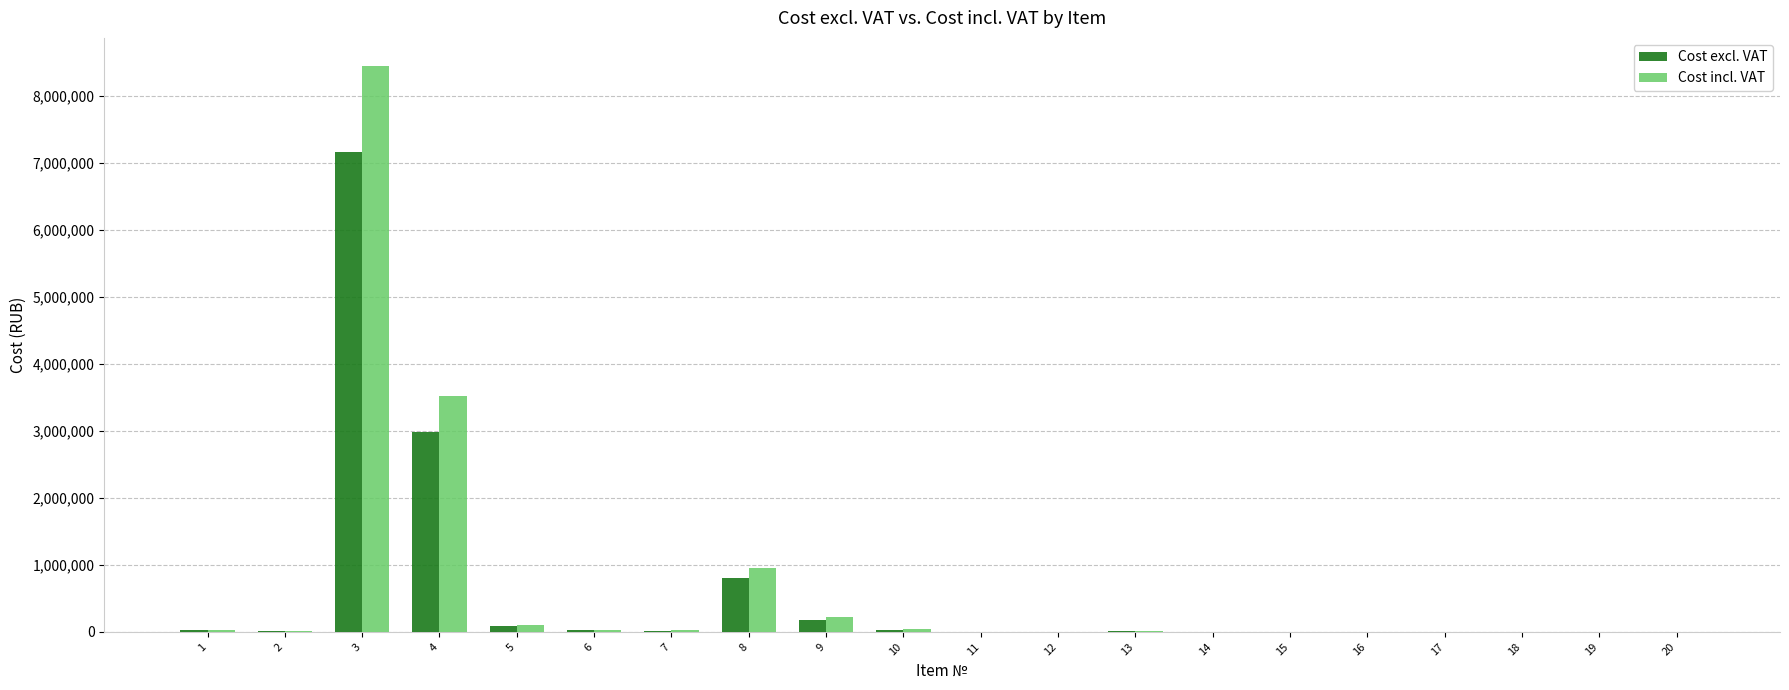

What is the sum of all Cost incl. VAT values?

13426486.3